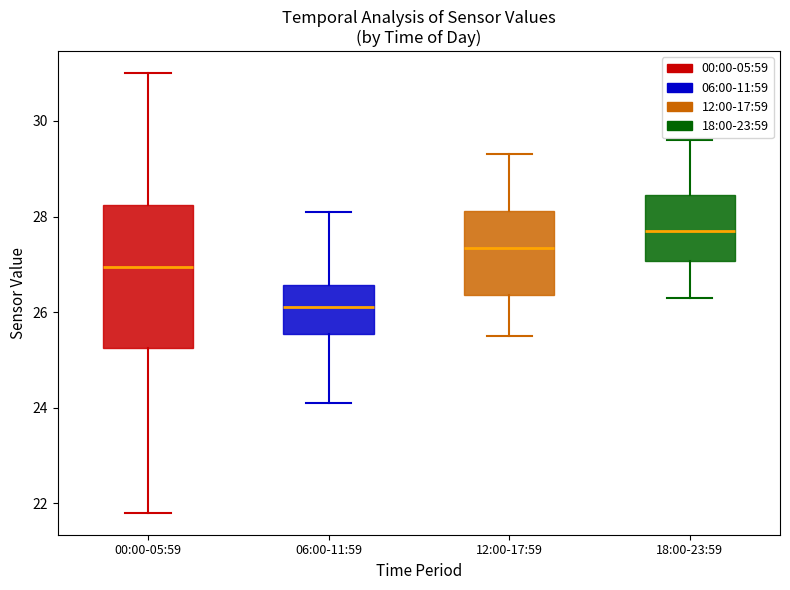

Reading left to right, transcribe this box plot: for each box, give where its median line is, the range the box spans, and where its two whiskers end, as read against the y-axis. The values are not printed on the chart, so give them approximately, as read against the axis.

00:00-05:59: median 27.0, box 25.2 to 28.2, whiskers 21.8 to 31.0
06:00-11:59: median 26.2, box 25.6 to 26.6, whiskers 24.2 to 28.2
12:00-17:59: median 27.4, box 26.4 to 28.2, whiskers 25.6 to 29.4
18:00-23:59: median 27.8, box 27.0 to 28.4, whiskers 26.4 to 29.6